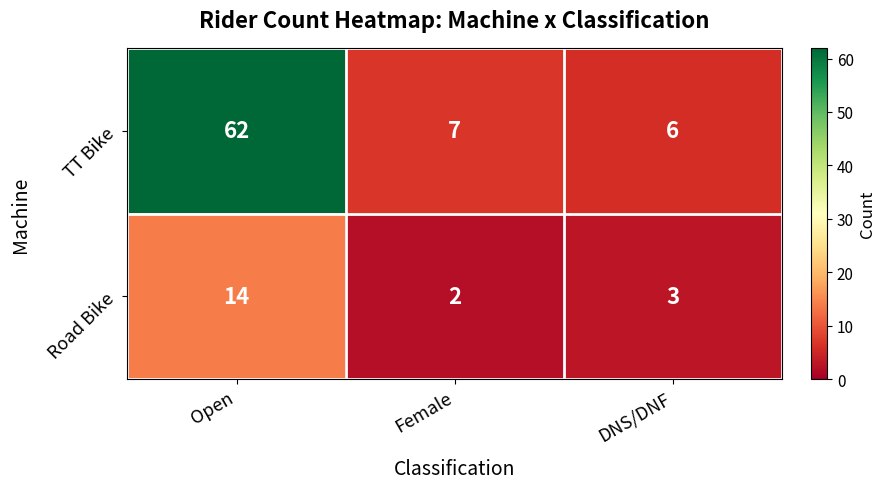

What is the difference between the maximum and minimum values in the TT Bike series?

56